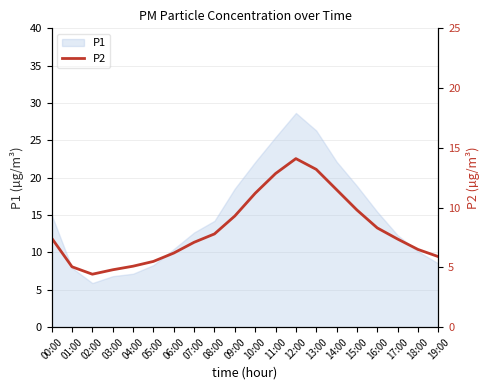

True or false: P1 has a value of 6.9 at 06:00.

False